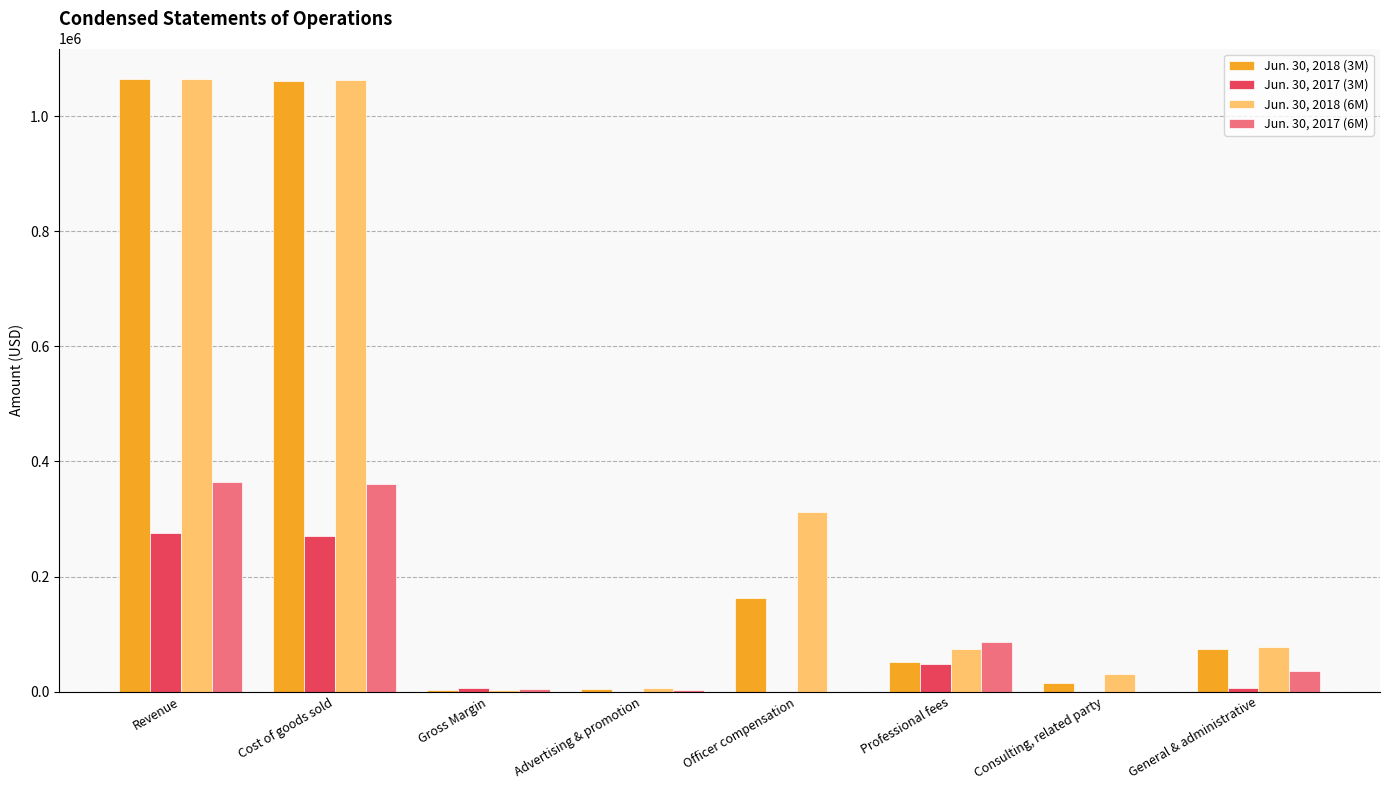

Is it true that Jun. 30, 2018 (6M) equals 30000 at Consulting, related party?

True